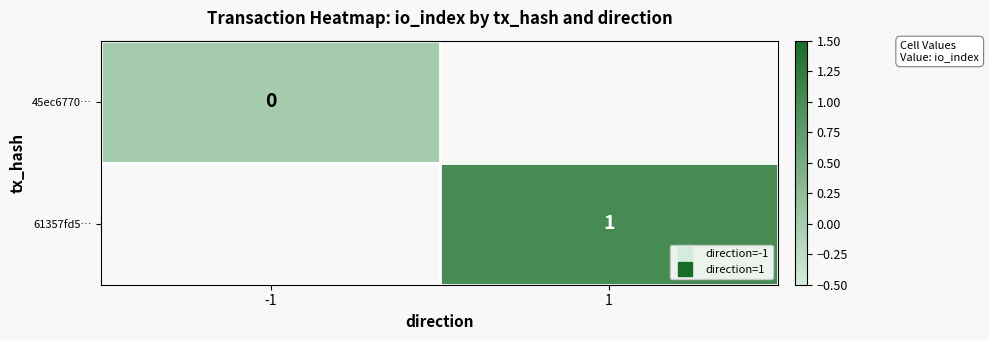

Is it true that 45ec6770… equals 0.0 at -1?

True